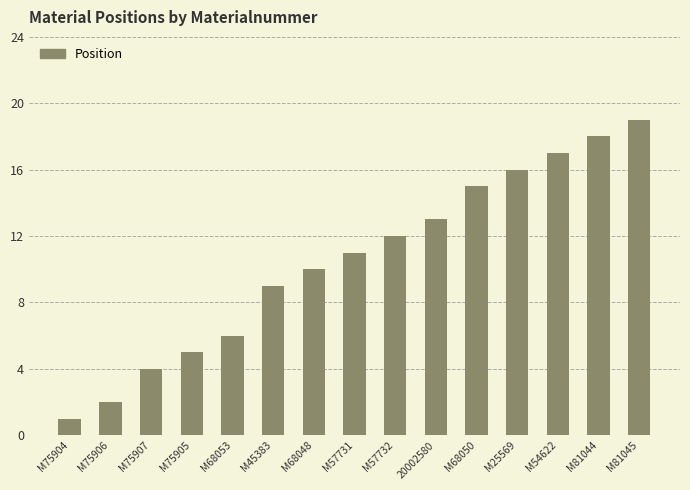

Is it true that the value at M75907 is 4?

True